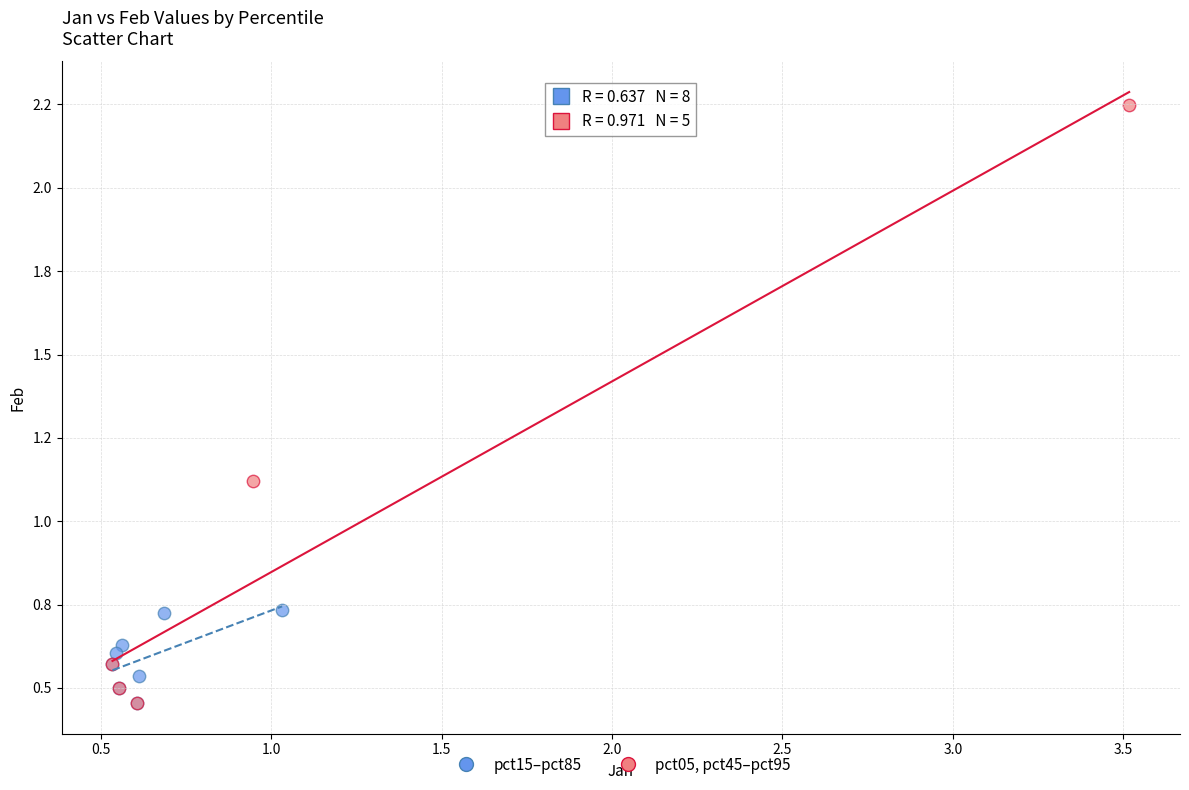

Which series contains the highest Y value?

pct05, pct45–pct95